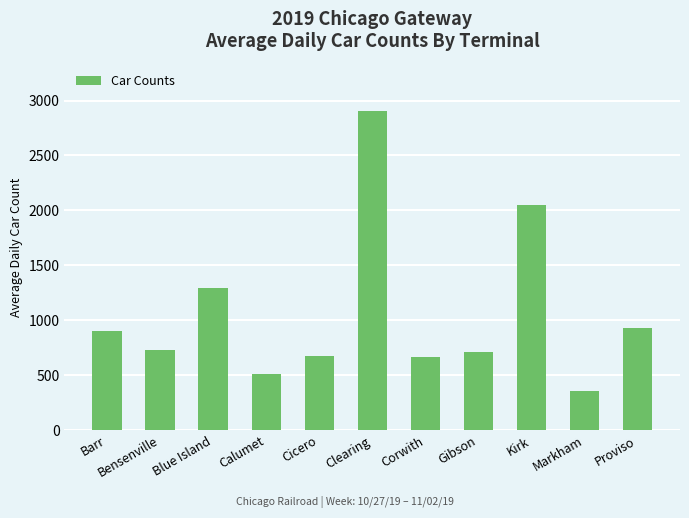

What is the sum of the values at Kirk and Barr?

2953